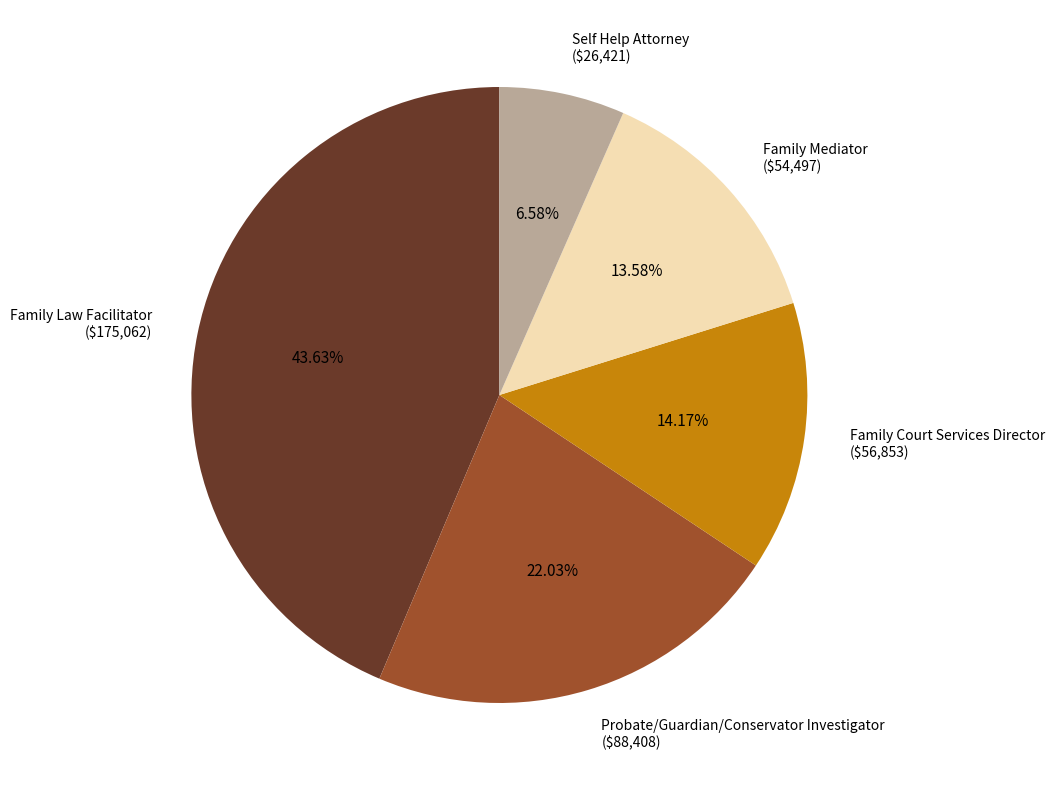

Does any single category account for the majority?

No